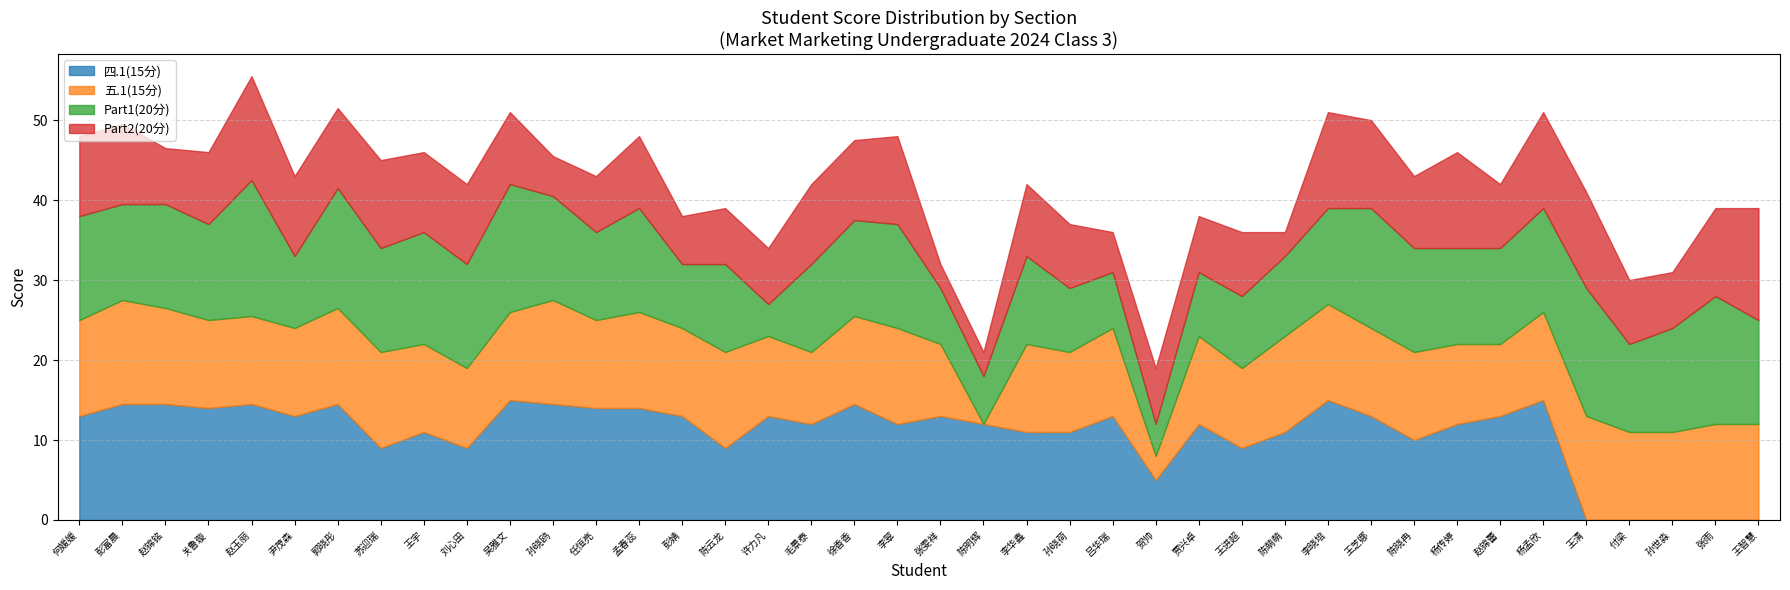

What is the difference between the highest and lowest values at 王宇?

4.0